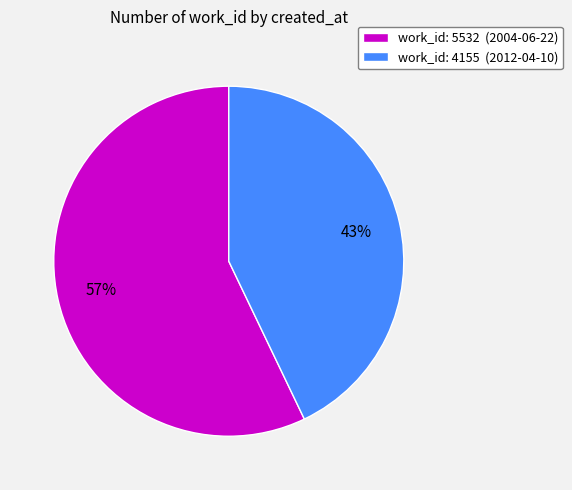

True or false: work_id: 5532 (2004-06-22) accounts for 43% of the total.

False